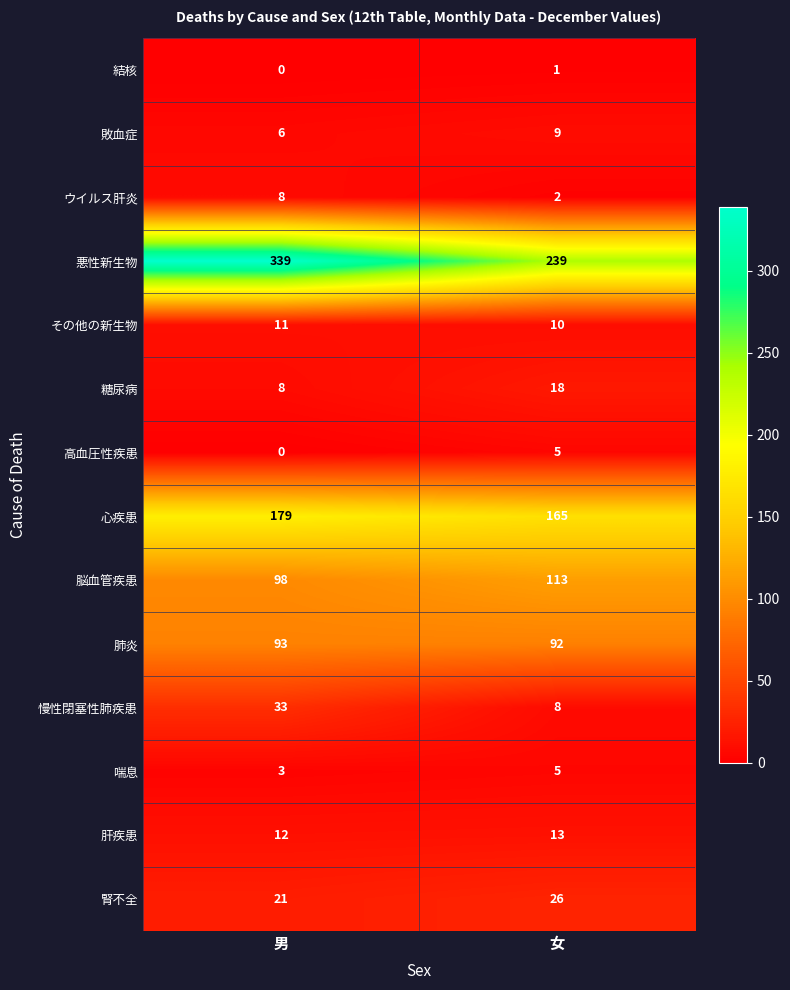

Rank the categories by 敗血症 value from highest to lowest.

女, 男